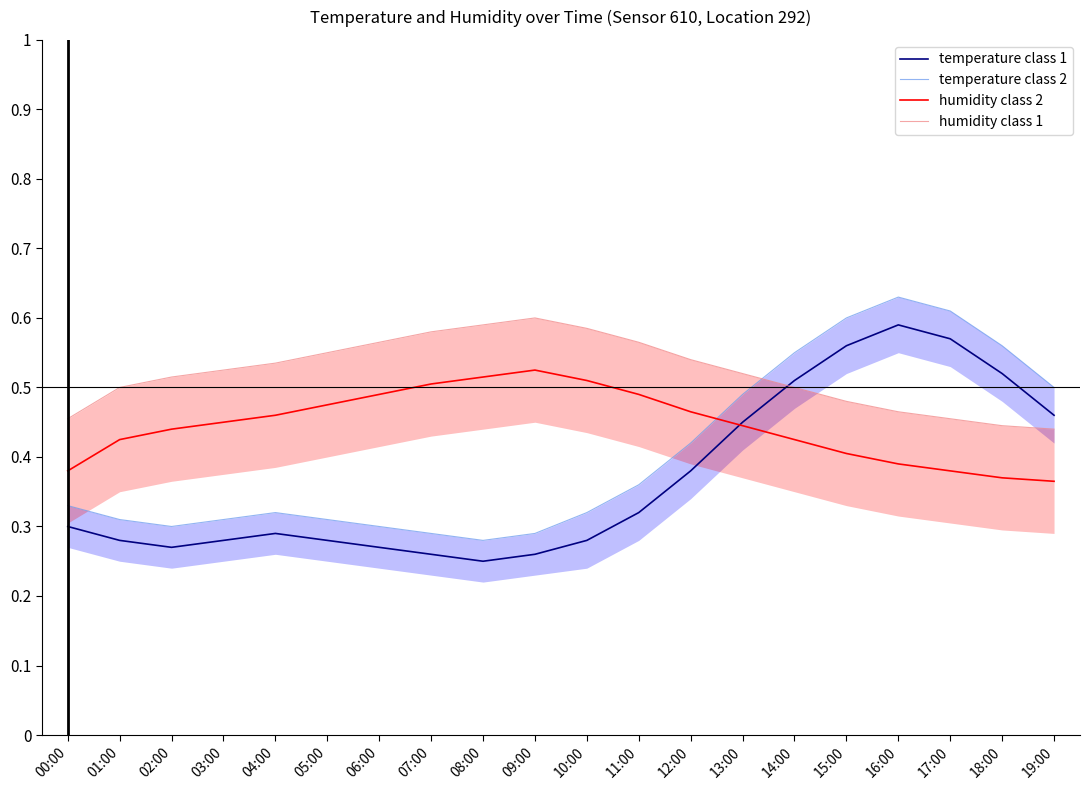

Where is the first local minimum for temperature class 1?

02:00